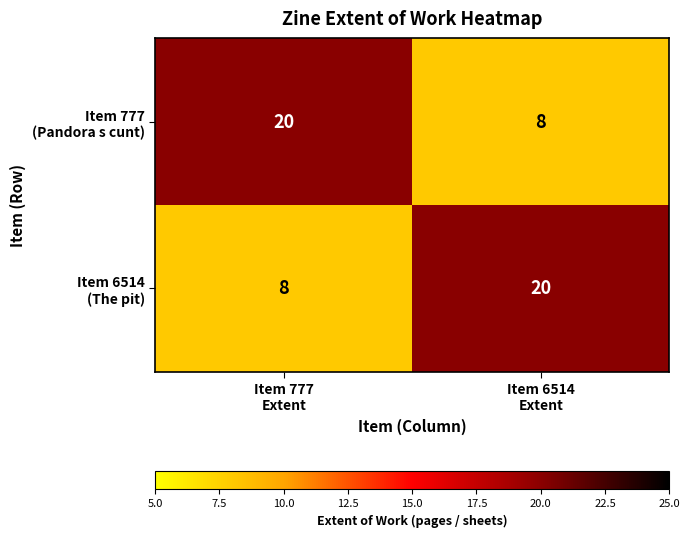

What is the minimum value shown in the chart?

8